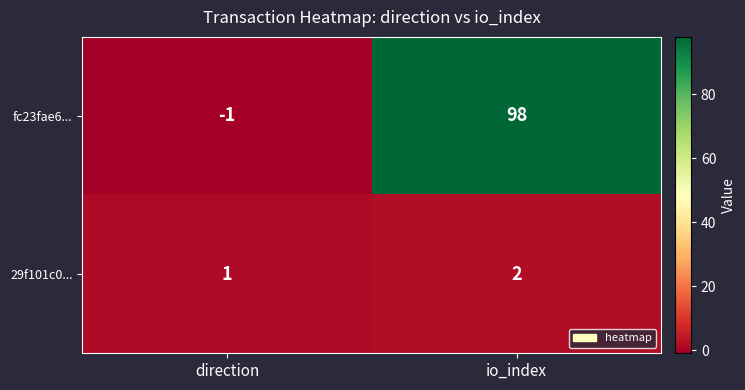

What is the spread (max minus min) of values at io_index?

96